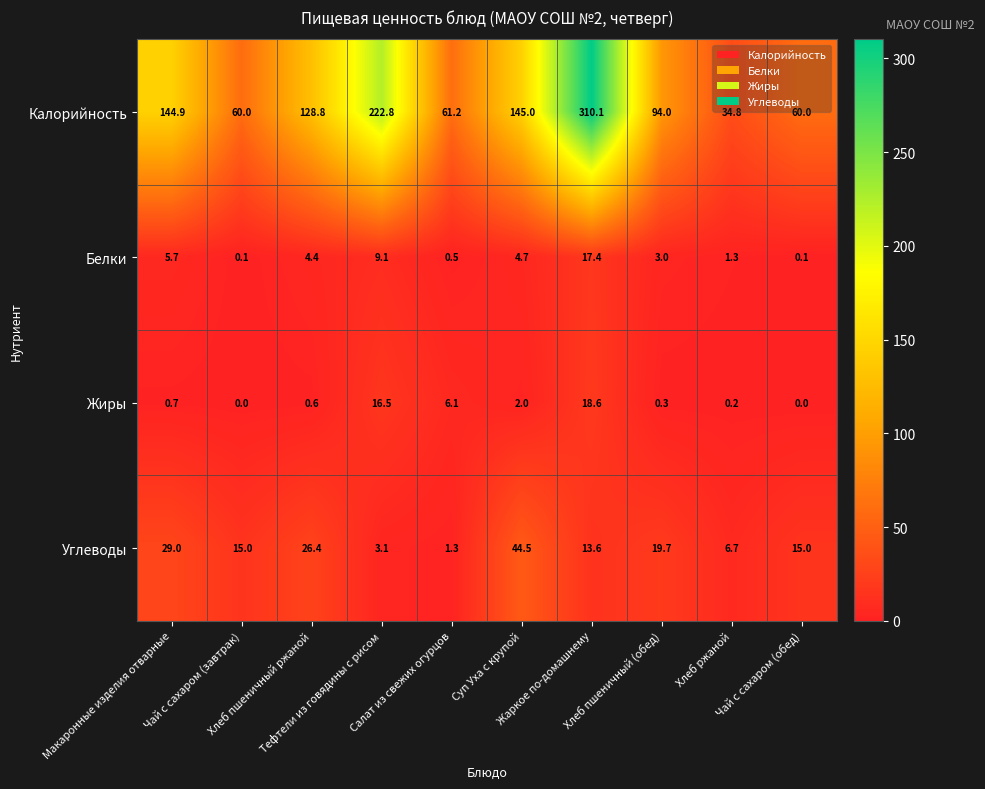

List the series in order of their peak value, highest first.

Калорийность, Углеводы, Жиры, Белки